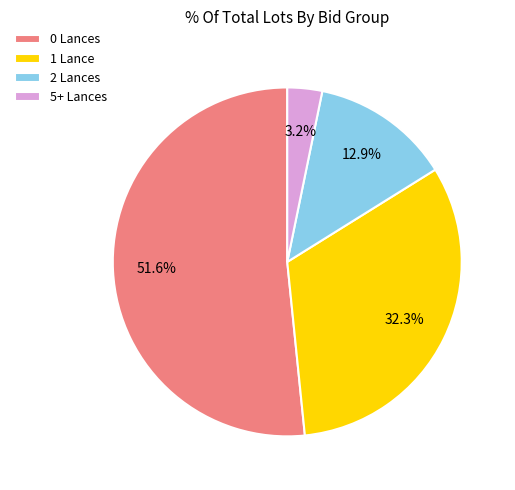

To the nearest percent, what is the average slice percentage?

25%